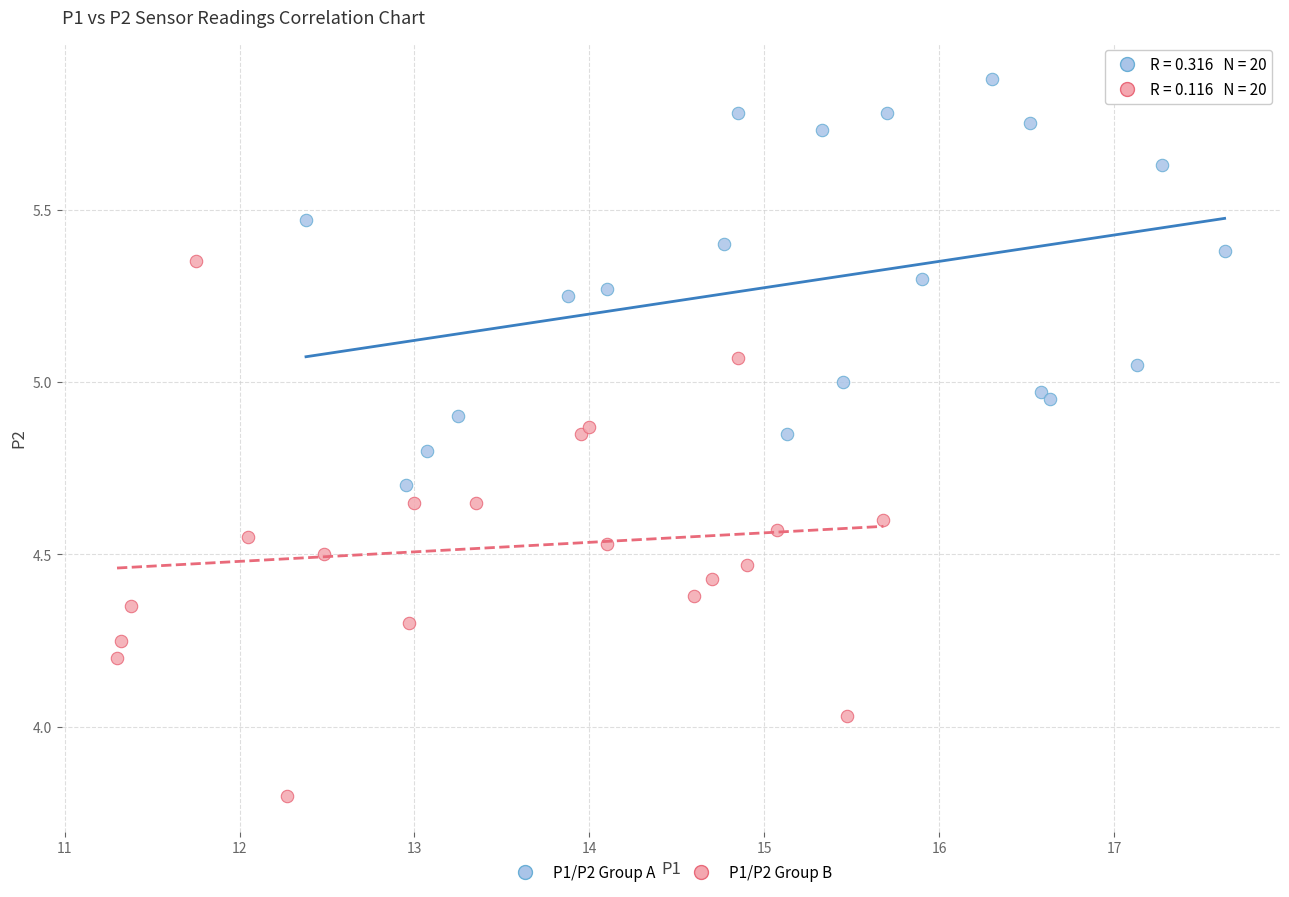

Which series reaches the maximum Y coordinate?

P1/P2 Group A